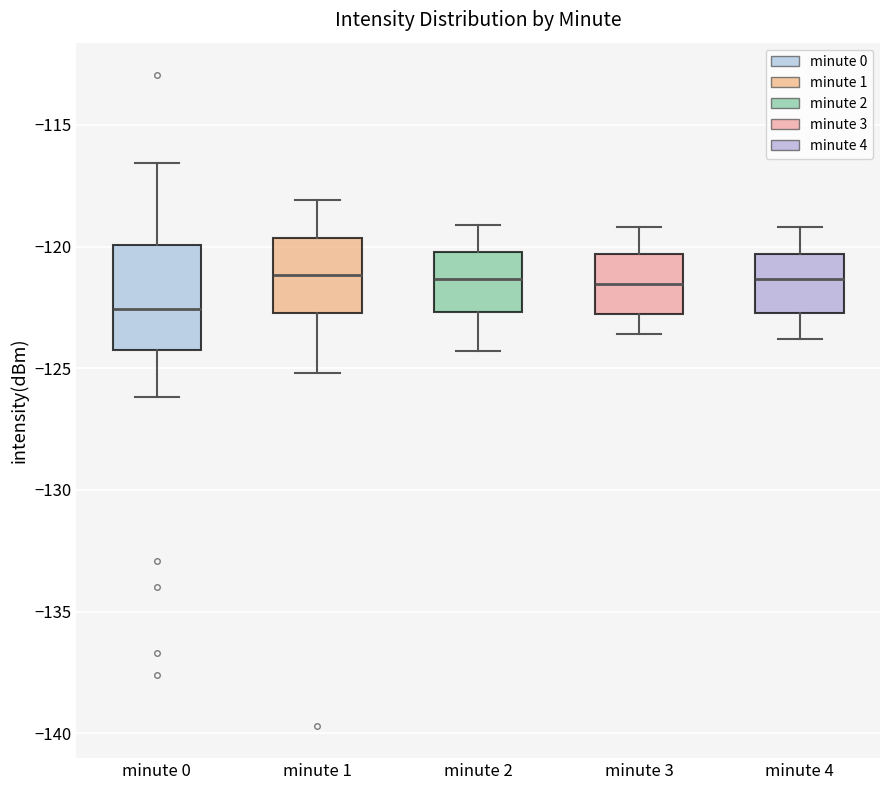

Reading left to right, read every box against the y-axis: the position of its median line, the range the box covers, and the ends of its whiskers. The values are not printed on the chart, so give them approximately, as read against the axis.

minute 0: median -122.5, box -124.0 to -120.0, whiskers -126.0 to -116.5
minute 1: median -121.0, box -122.5 to -119.5, whiskers -125.0 to -118.0
minute 2: median -121.5, box -122.5 to -120.0, whiskers -124.5 to -119.0
minute 3: median -121.5, box -123.0 to -120.5, whiskers -123.5 to -119.0
minute 4: median -121.5, box -122.5 to -120.5, whiskers -124.0 to -119.0